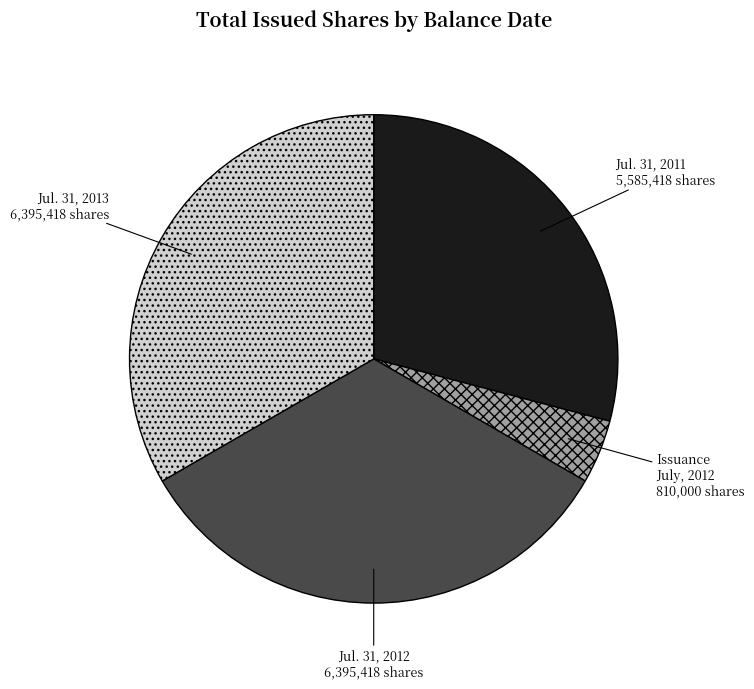

Is there a majority slice in this chart?

No